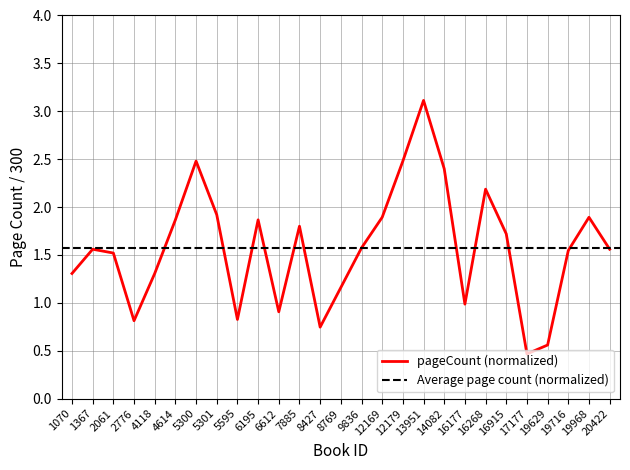

What is the difference between the second highest and second lowest values?

1.9